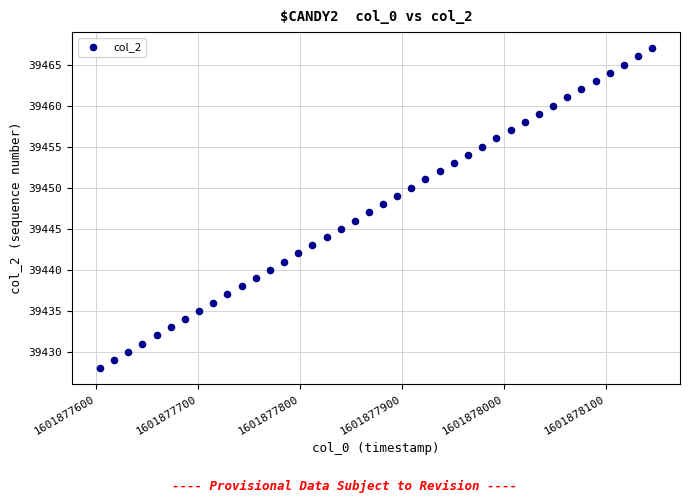

What is the range of Y values (max minus min)?

39